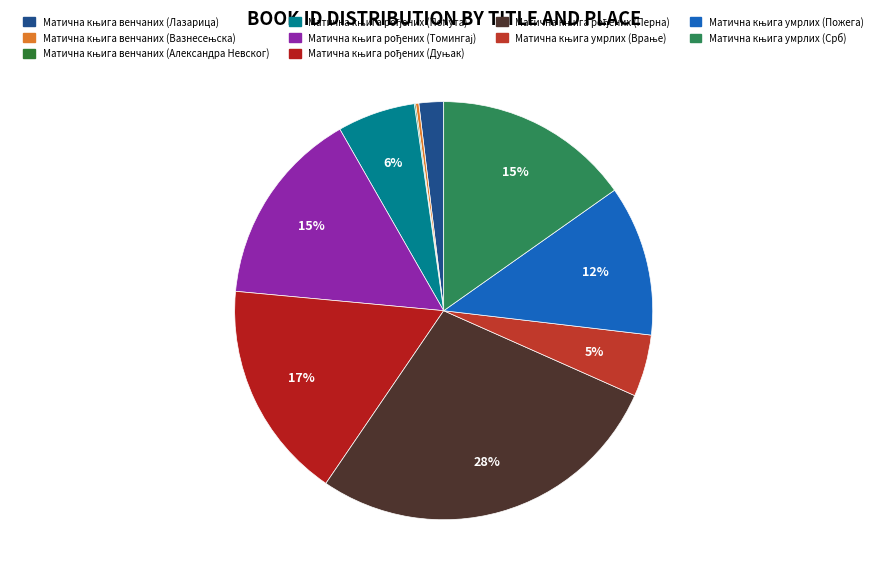

To the nearest percent, what portion does Матична књига рођених (Поћута) represent?

6%